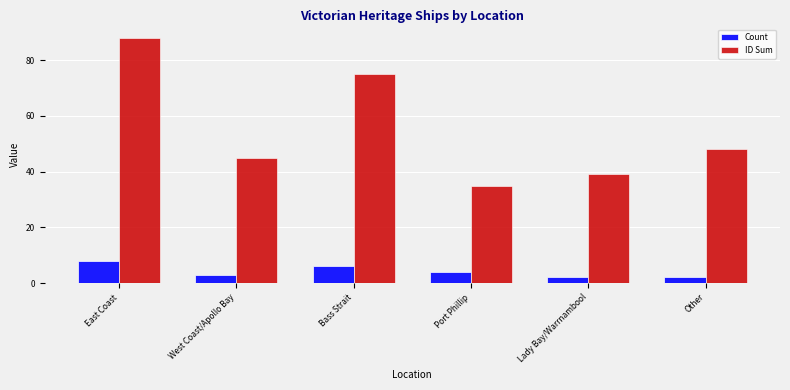

Which series has the widest spread of values?

ID Sum